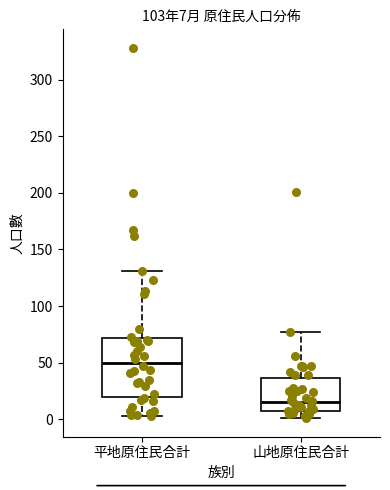

Which box has the lowest median line?

山地原住民合計